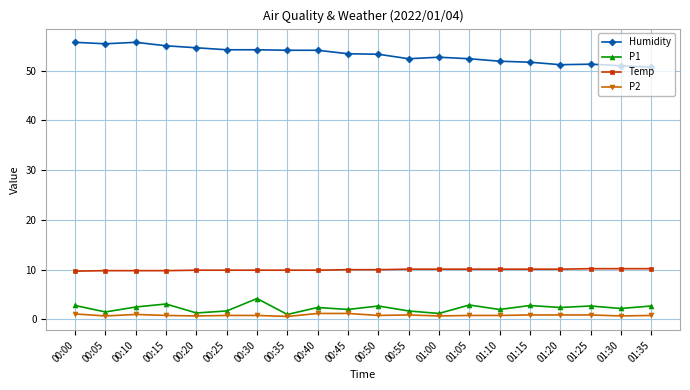

True or false: Temp and P1 intersect in this chart.

False